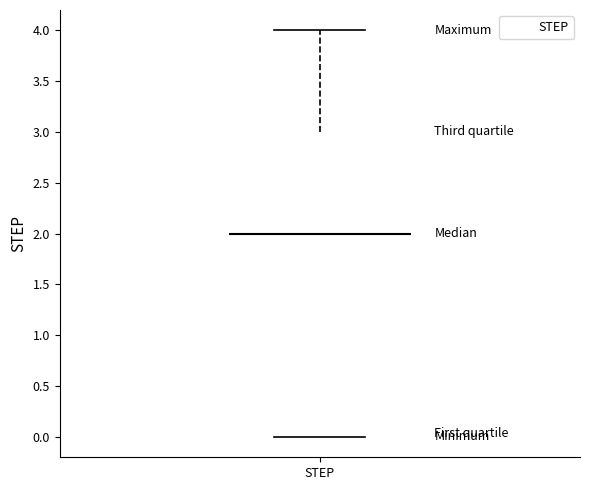

Read this box plot against the y-axis: the position of the median line, the range covered by the box, and the ends of both whiskers. The values are not printed on the chart, so give them approximately, as read against the axis.

median 2, box 0 to 3, whiskers 0 to 4